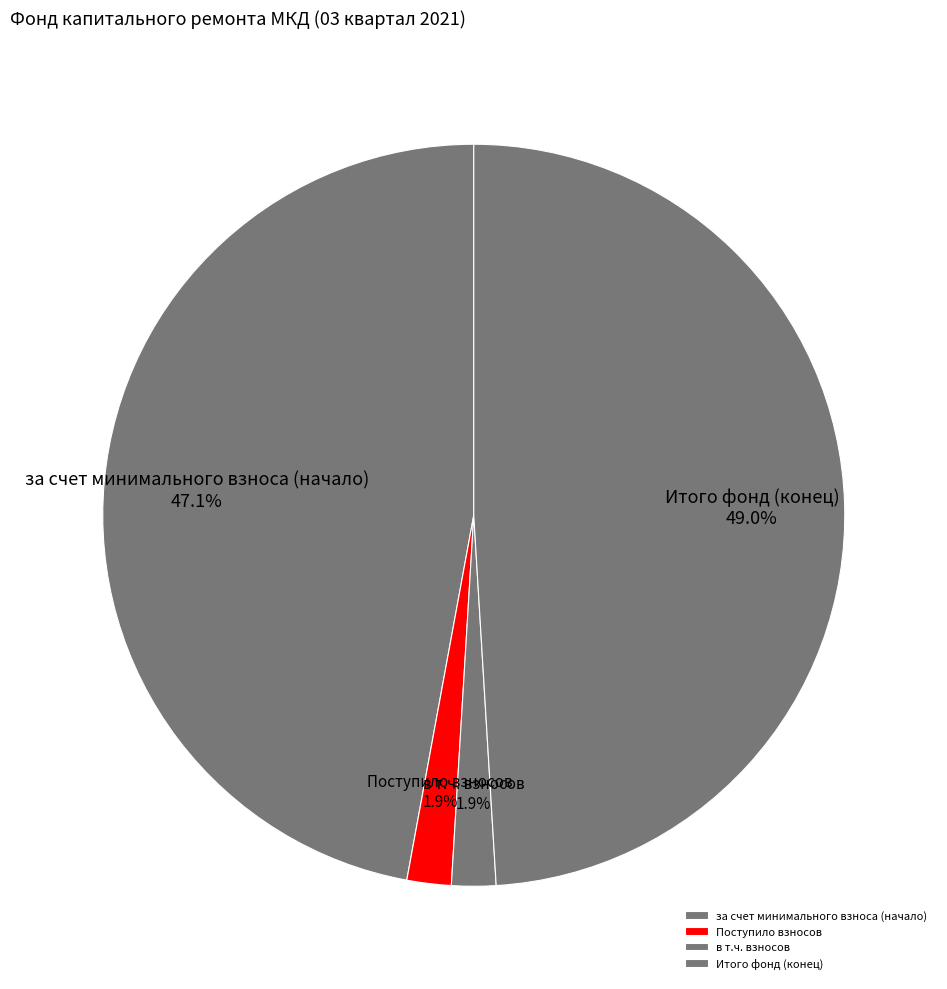

What is the largest slice in the pie chart?

Итого фонд (конец)